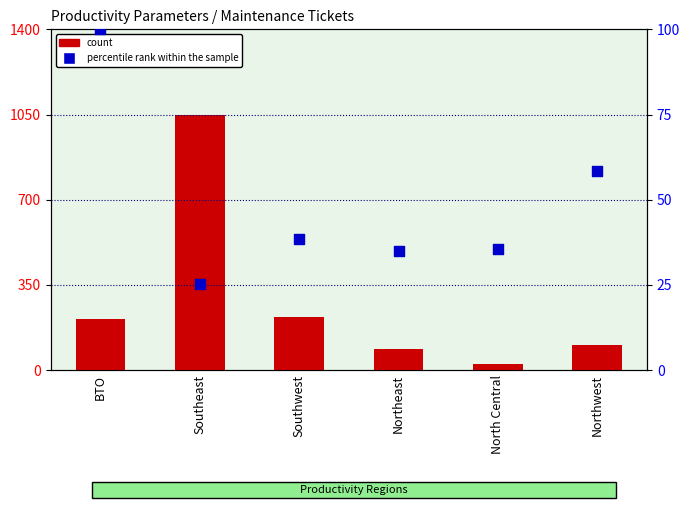

What is the total value across all series at Southeast?

1073.2